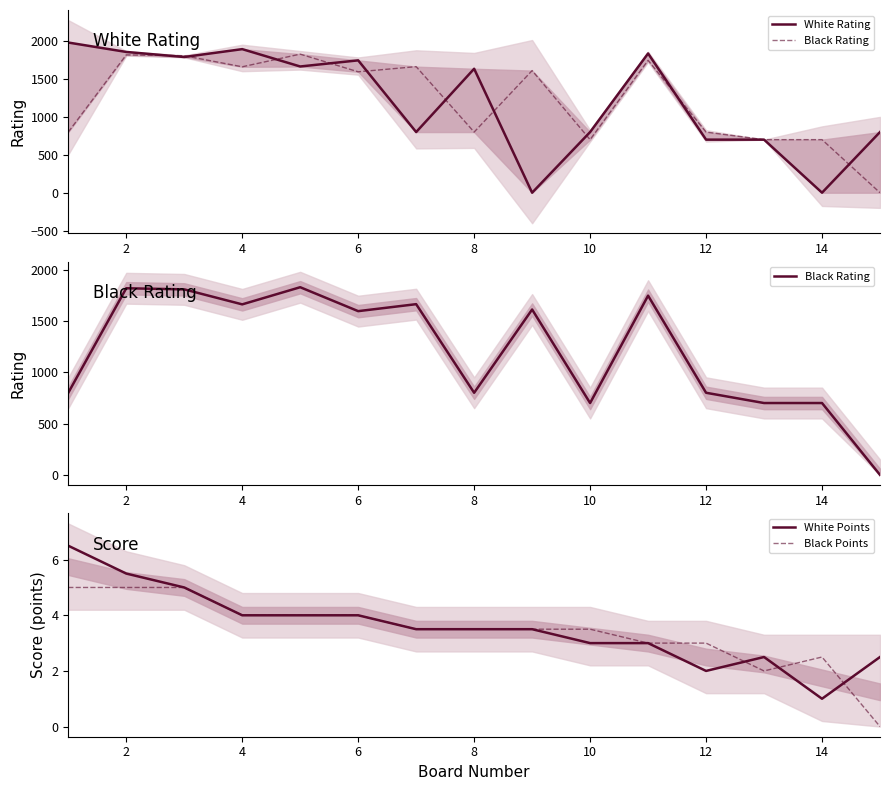

How many lines are shown in the chart?

4